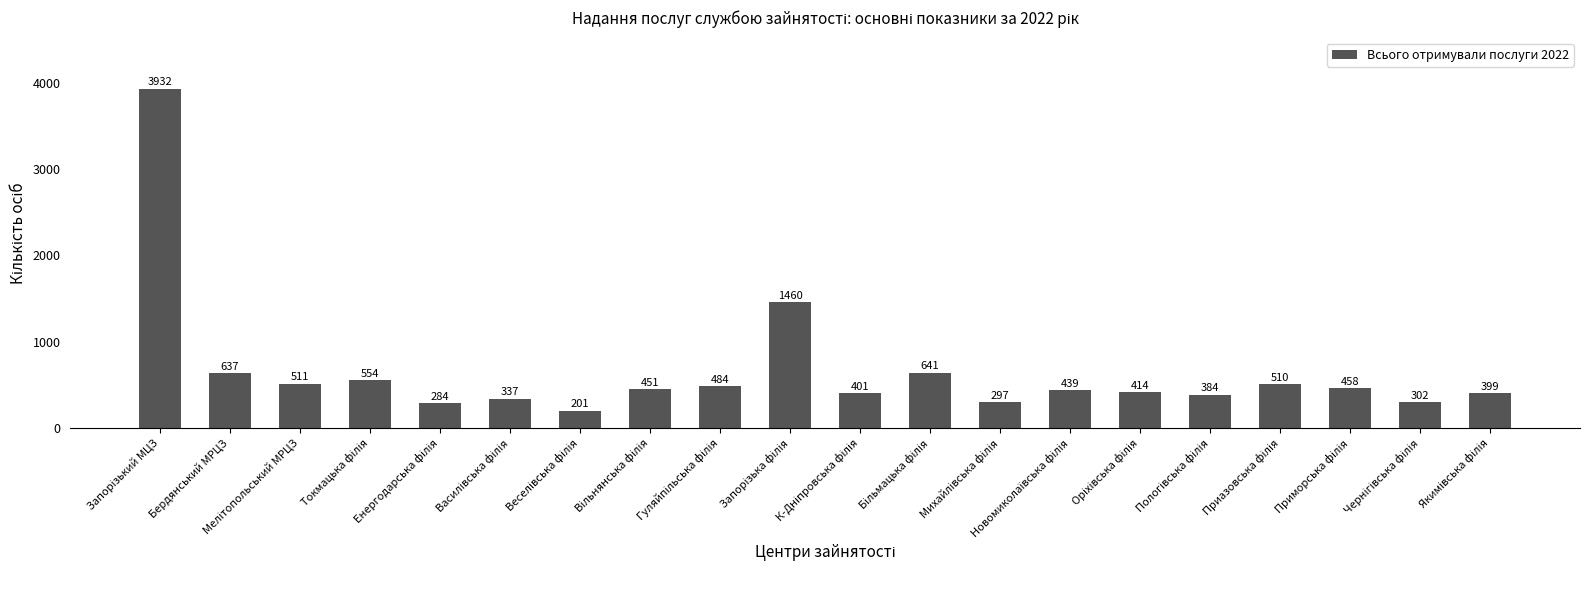

What is the average value?

655